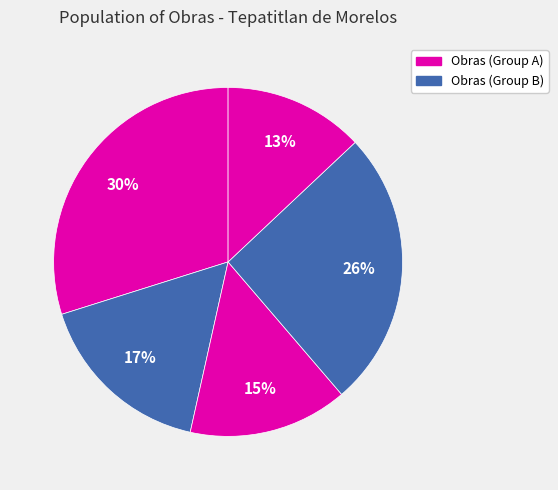

How many slices are in this pie chart?

5